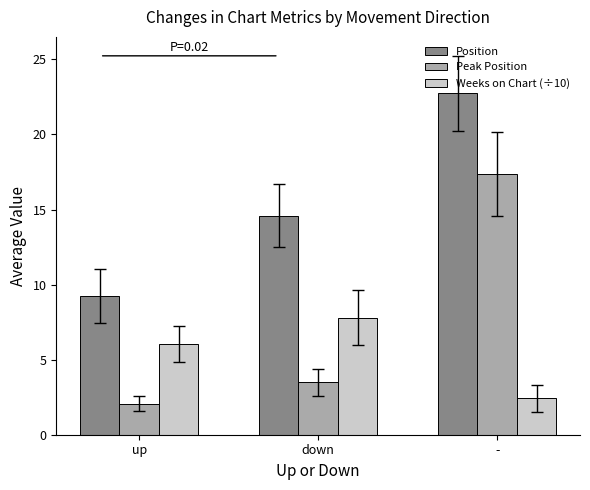

What is the sum of all Peak Position values?

22.9